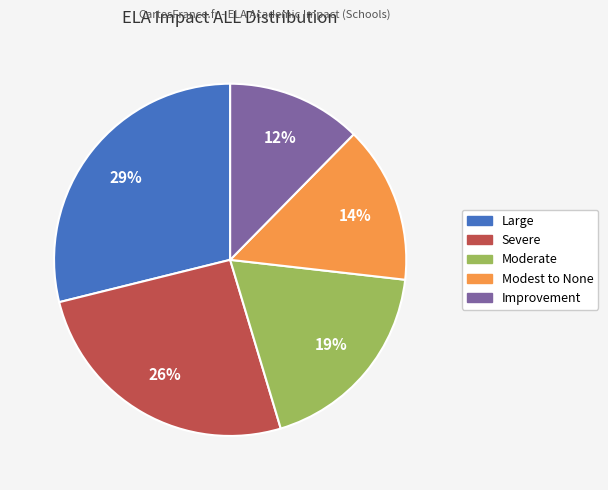

Is the sum of Modest to None and Moderate greater than half?

No